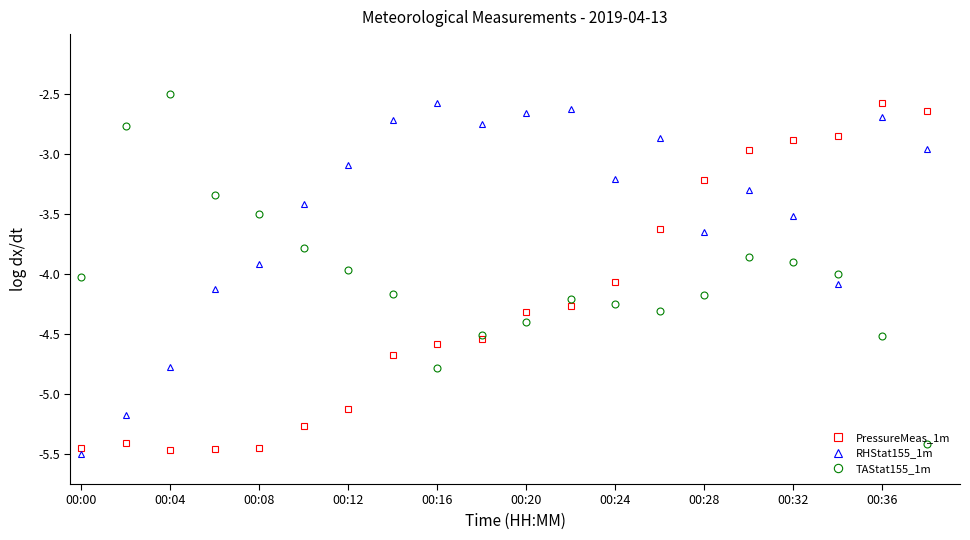

At how many categories does at least one series exceed -5?

40